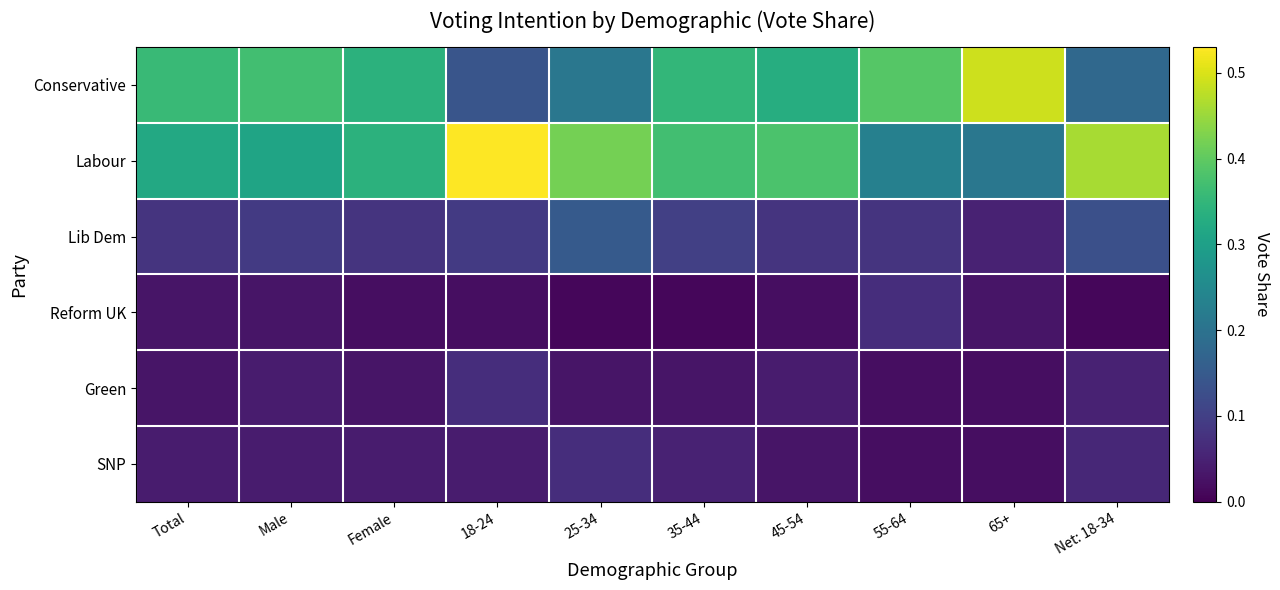

Between 18-24 and Total, which is larger?

Total